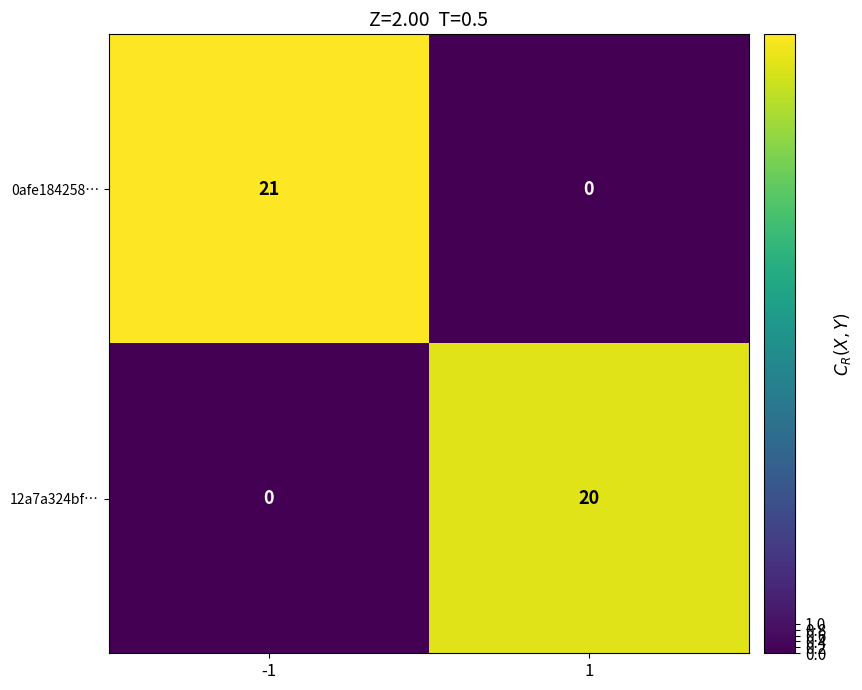

Reading left to right, transcribe all the data shown in this chart.

0afe184258…: 21	0
12a7a324bf…: 0	20